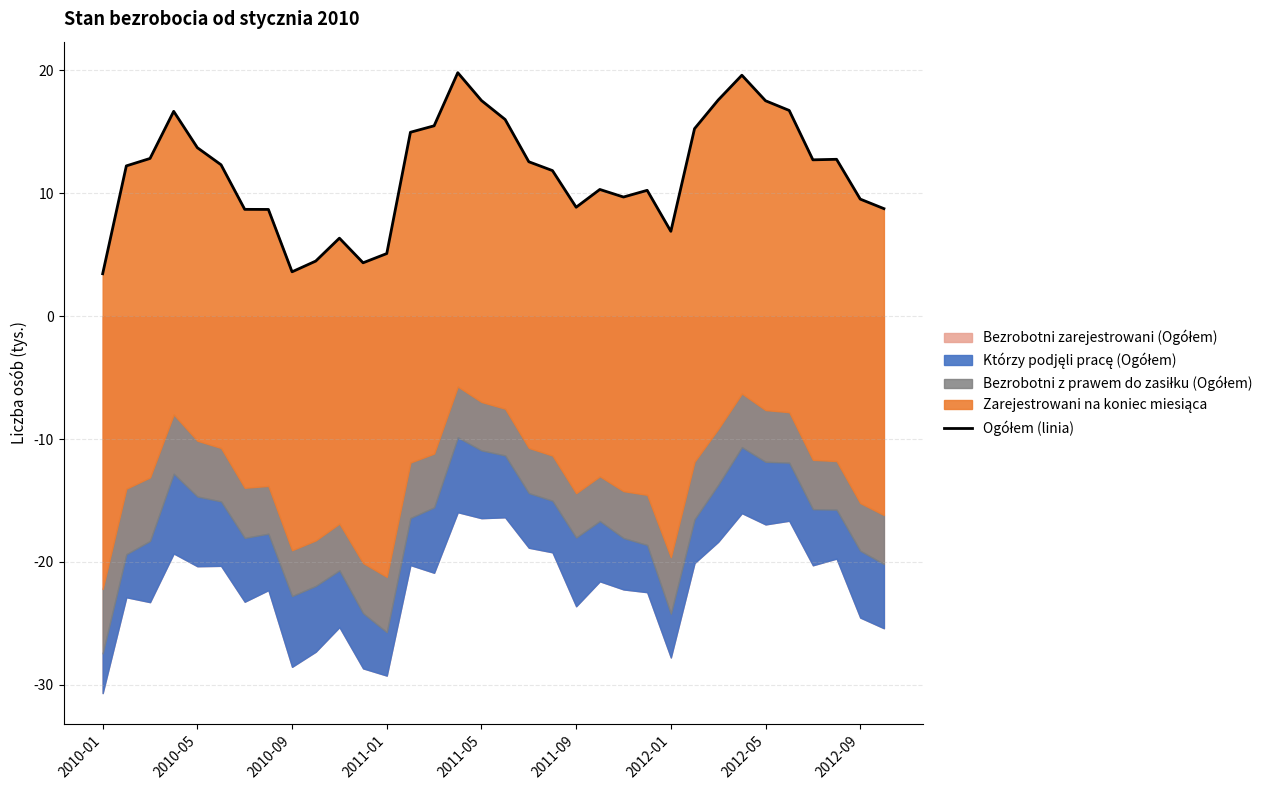

Is it true that the value at 2011-01 is 4.5?

False